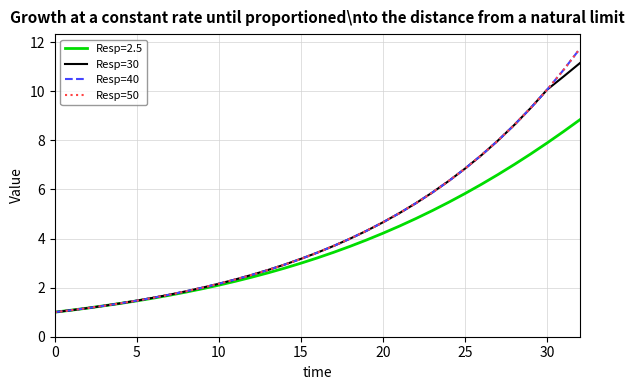

What is the maximum value for Resp=40?

11.7